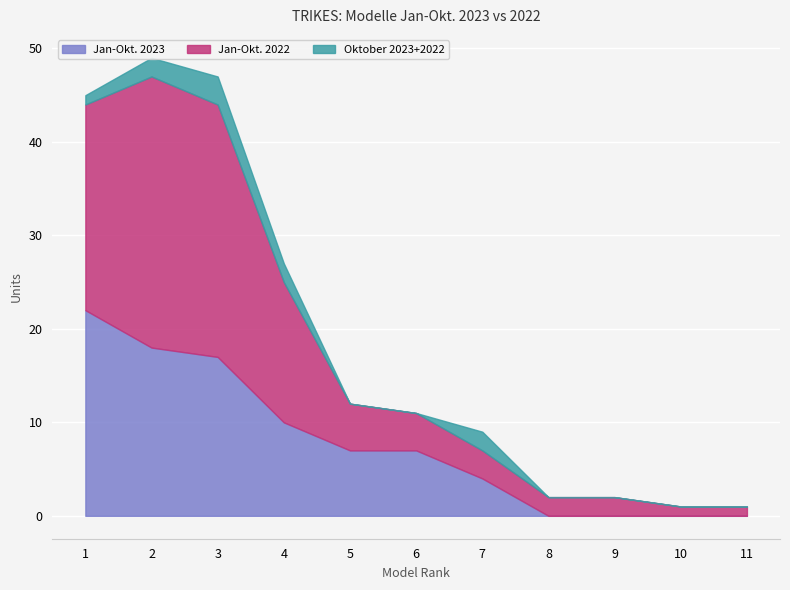

True or false: Jan-Okt. 2023 has a value of 7 at 2.

False